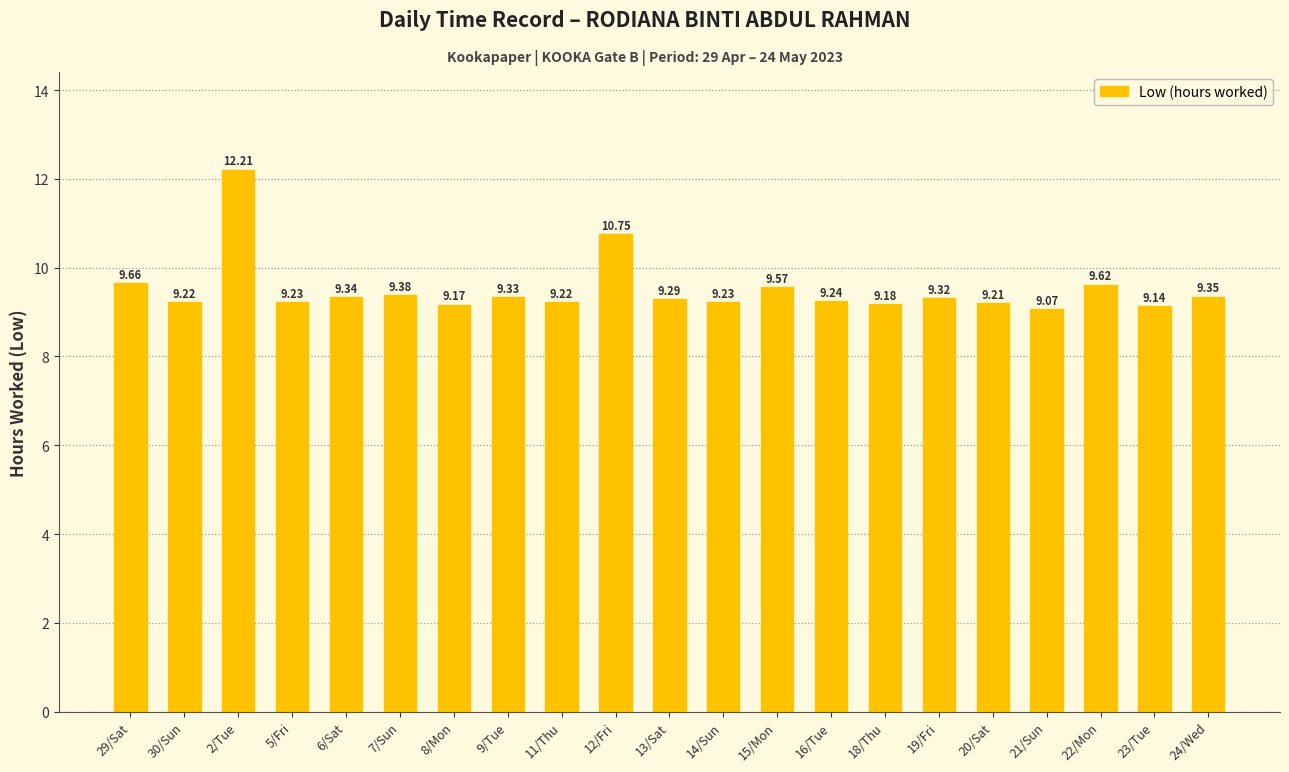

What is the sum of the values at 29/Sat and 22/Mon?

19.3